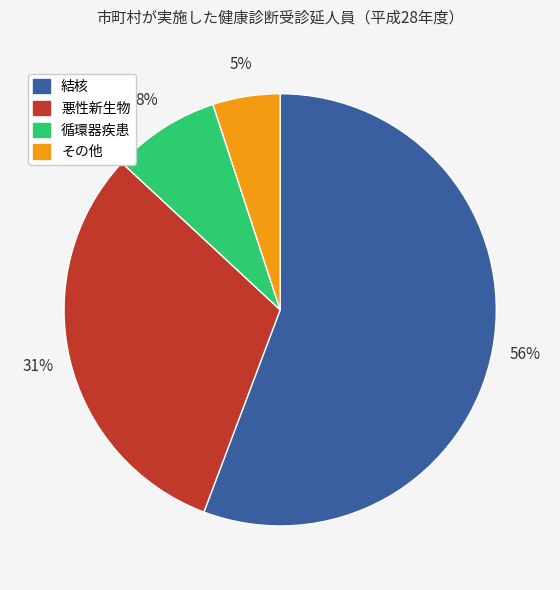

Is there a majority slice in this chart?

Yes